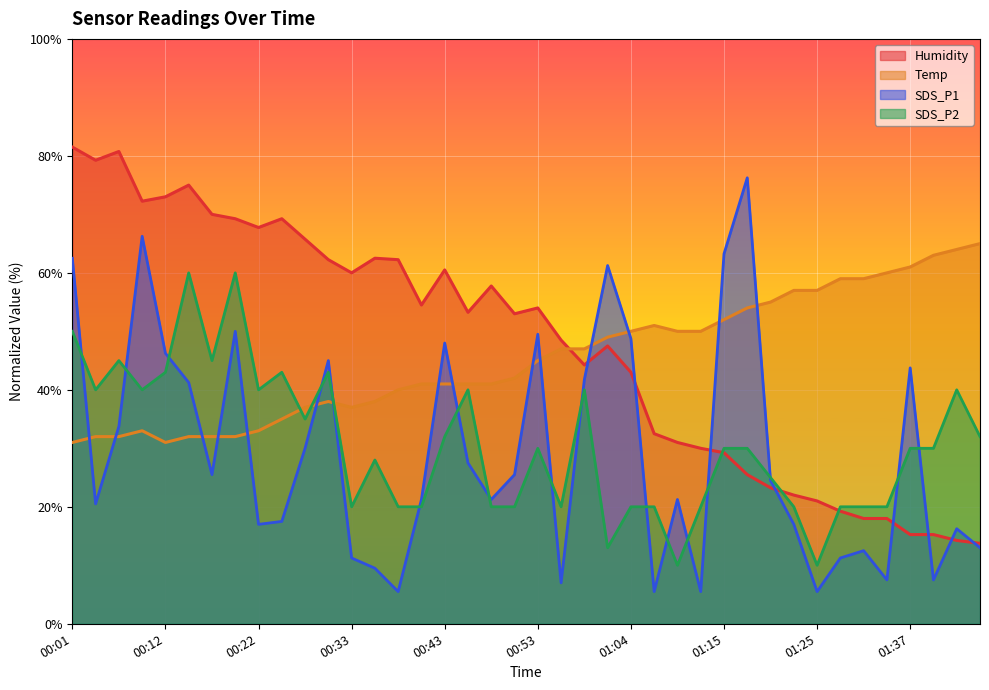

True or false: SDS_P2 has more than 1 points higher than both neighbors.

True